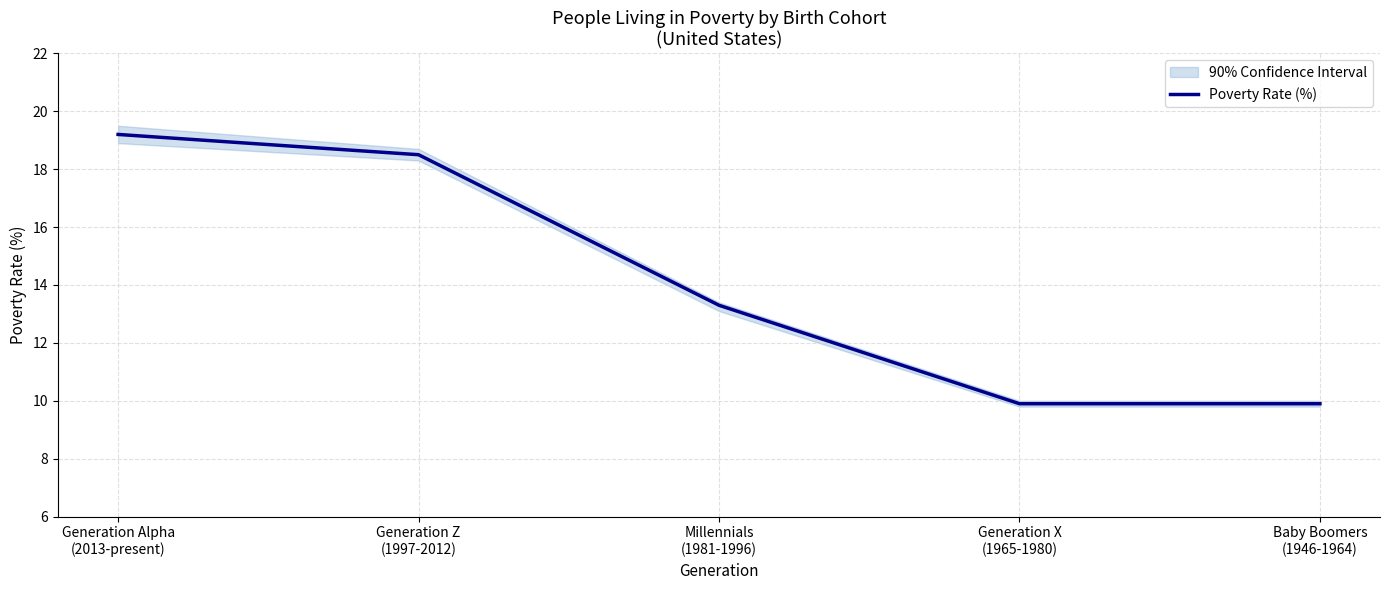

Is this an area chart (filled region under the line)?

No